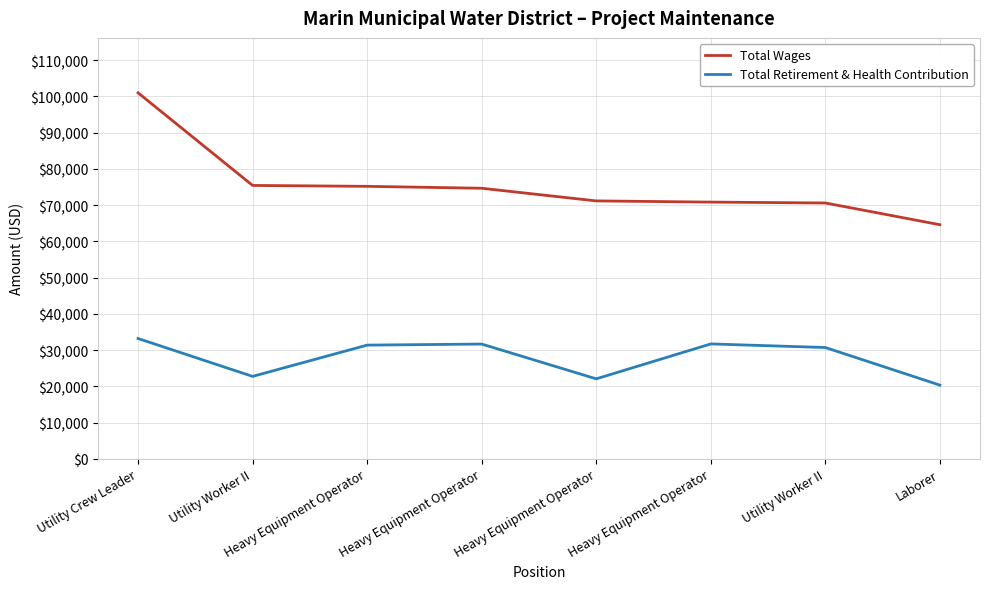

How many lines are shown in the chart?

2